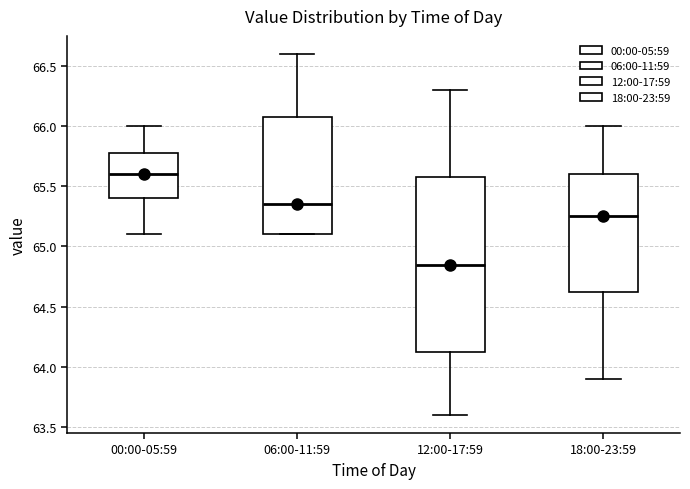

Which box is the tallest, from its lower edge to its upper edge?

12:00-17:59